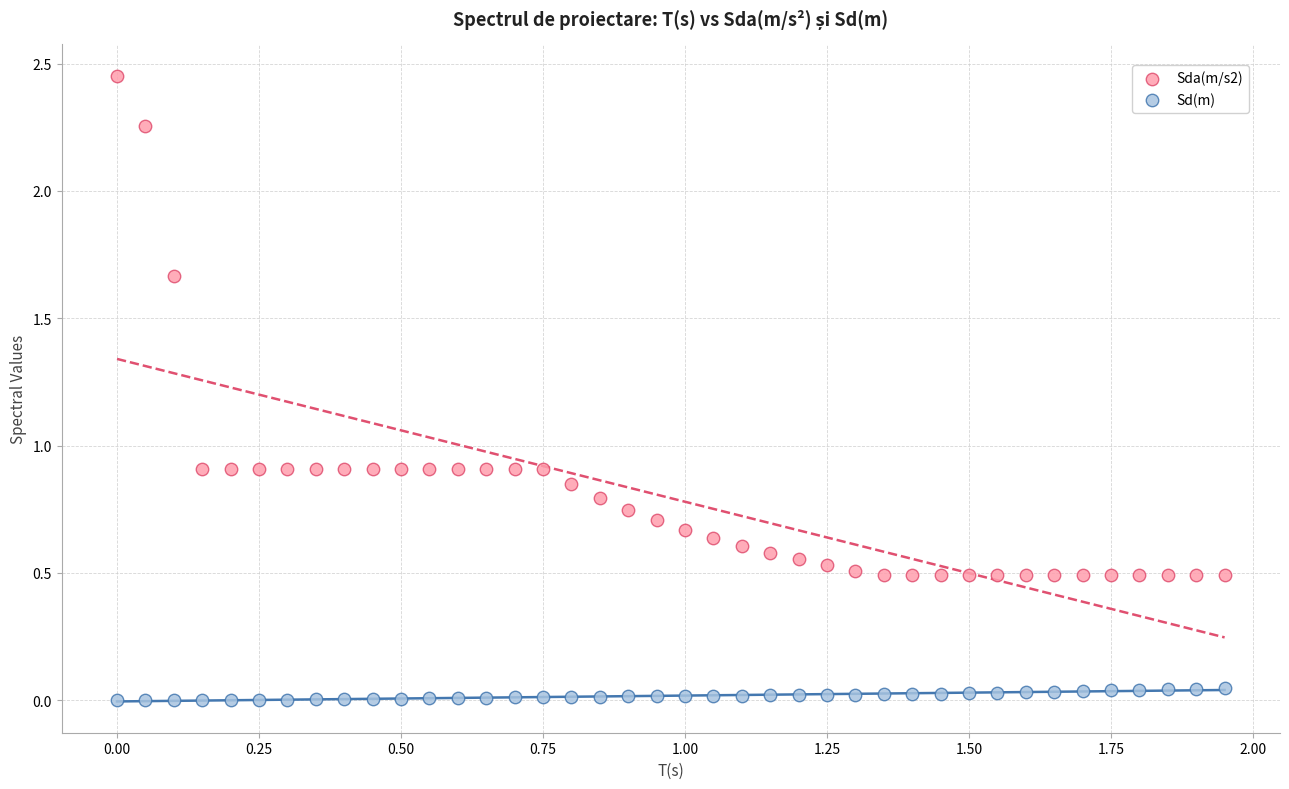

Across all data points, what is the range of X values (max minus min)?

1.9